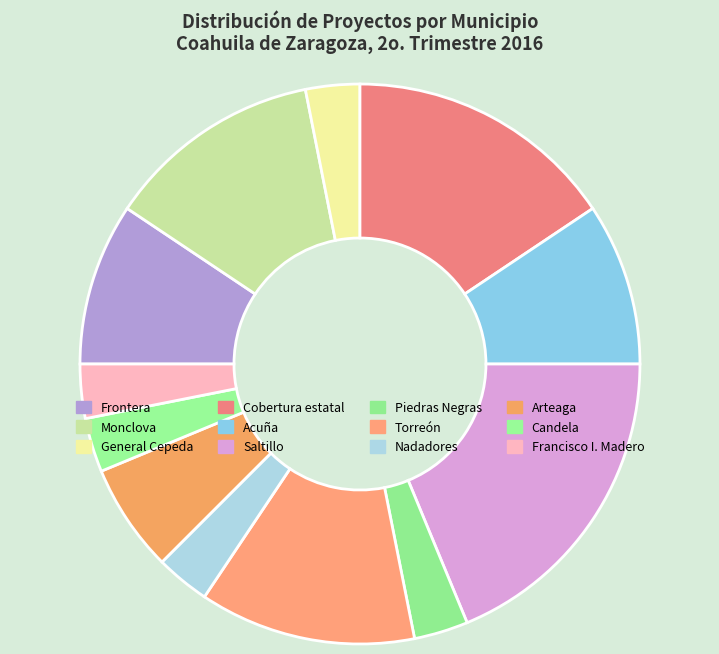

Between Saltillo and Acuña, which is larger?

Saltillo